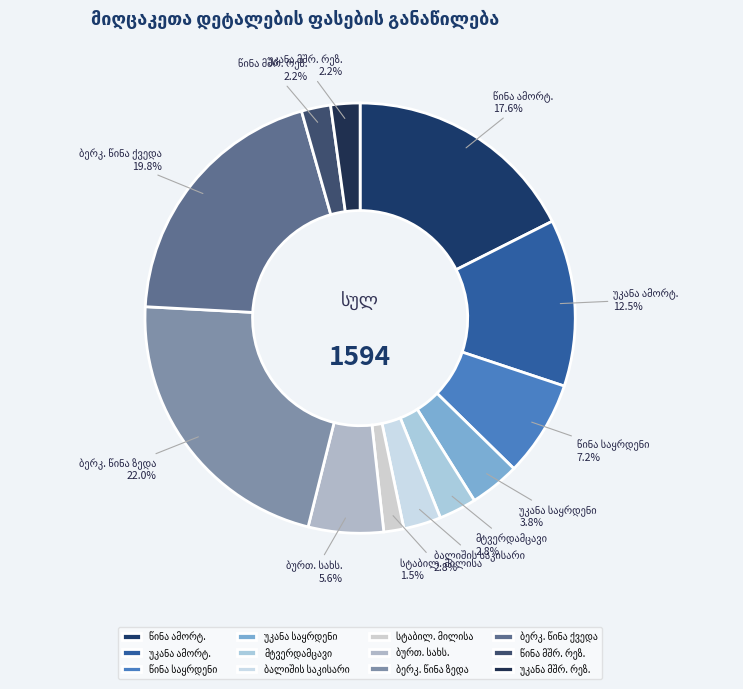

Does any single category account for the majority?

No